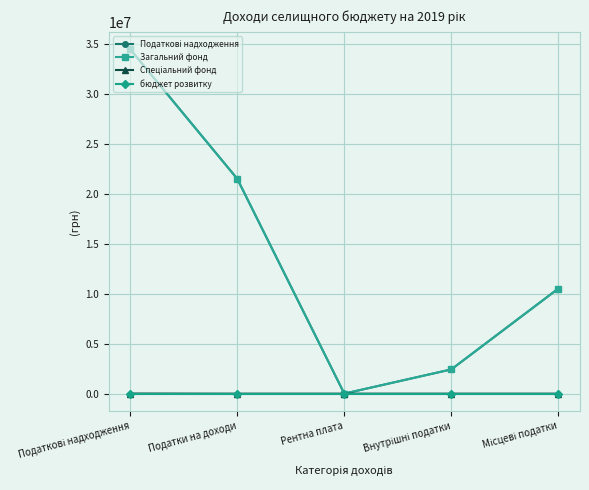

What is the spread (max minus min) of values at Податки на доходи?

21500940